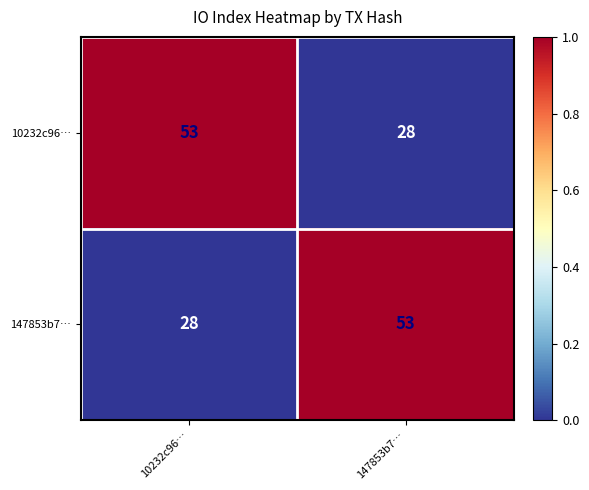

List the labels in order of 10232c96… value, largest first.

10232c96…, 147853b7…